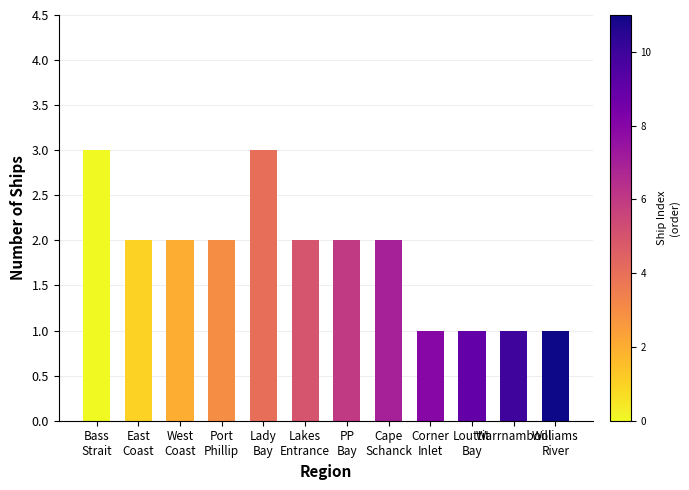

Reading left to right, what are all the values shown in this chart?

Bass
Strait=3	East
Coast=2	West
Coast=2	Port
Phillip=2	Lady
Bay=3	Lakes
Entrance=2	PP
Bay=2	Cape
Schanck=2	Corner
Inlet=1	Louttit
Bay=1	Warrnambool=1	Williams
River=1